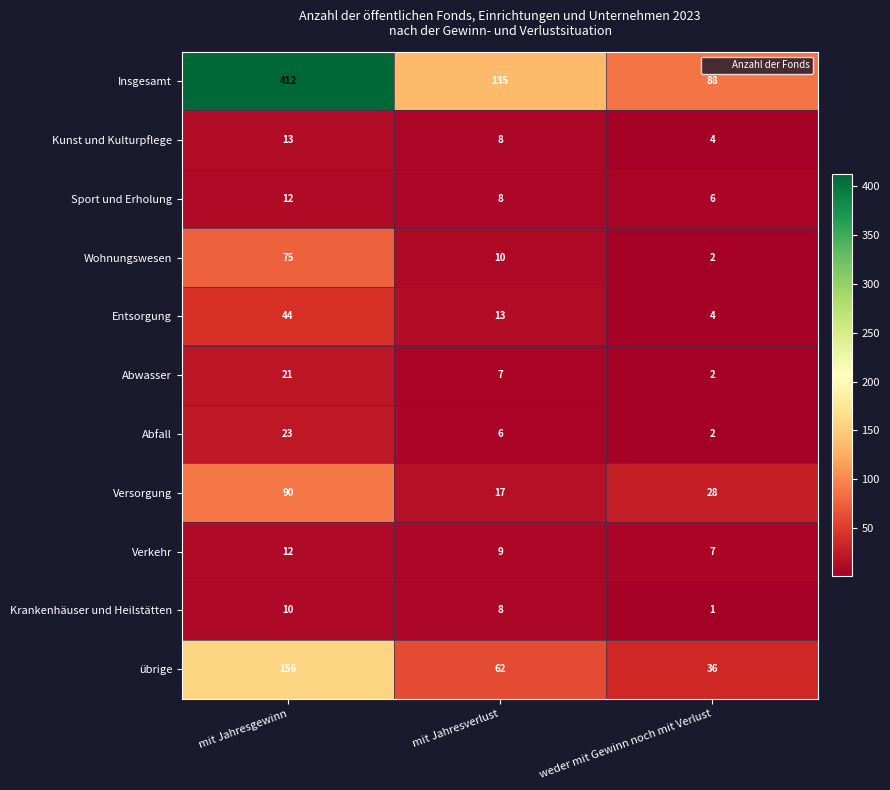

What is the minimum value shown in the chart?

1